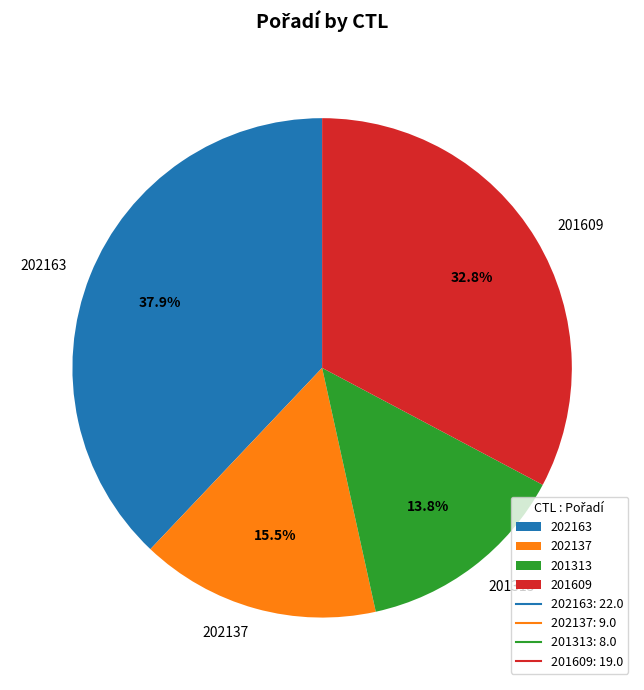

How many segments does this pie chart have?

4